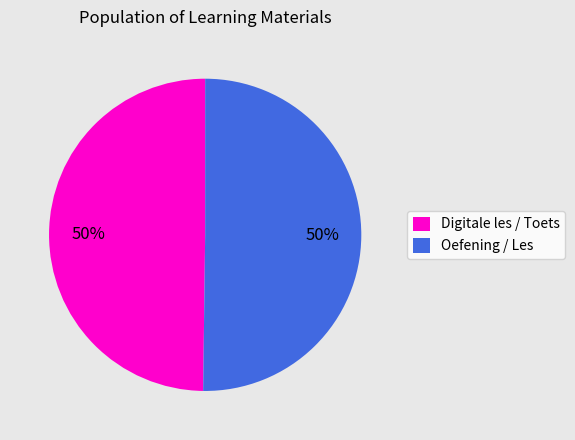

Is the sum of Oefening / Les and Digitale les / Toets greater than half?

Yes